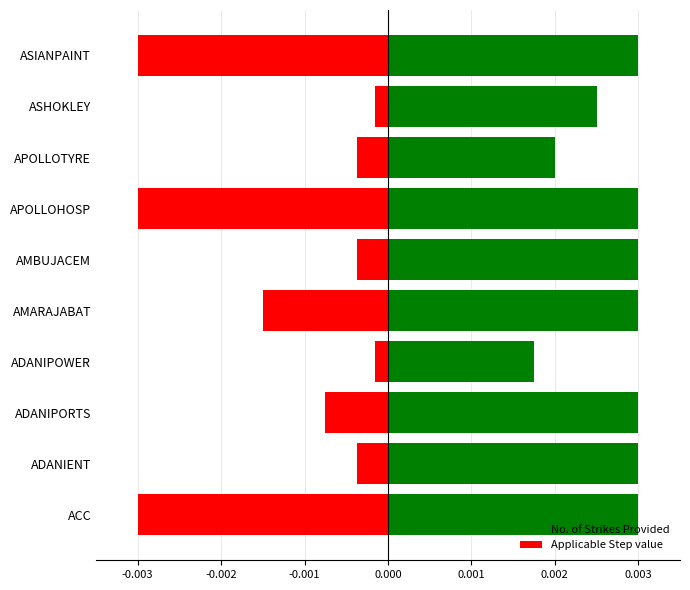

What are all the series names shown in the legend?

No. of Strikes Provided, Applicable Step value